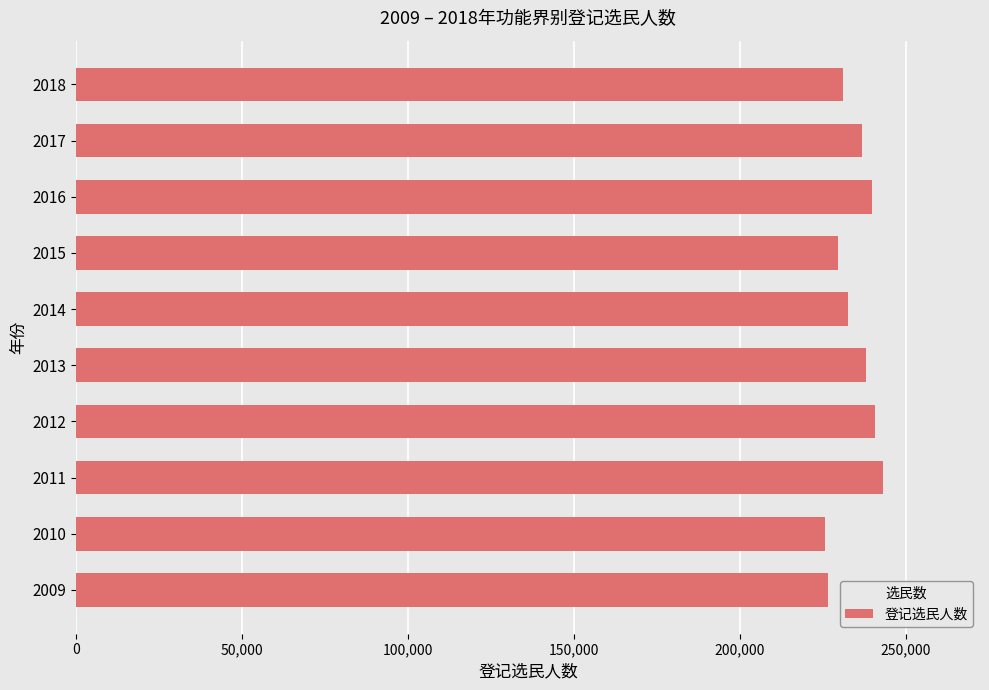

What is the difference between the second highest and second lowest values?

14144